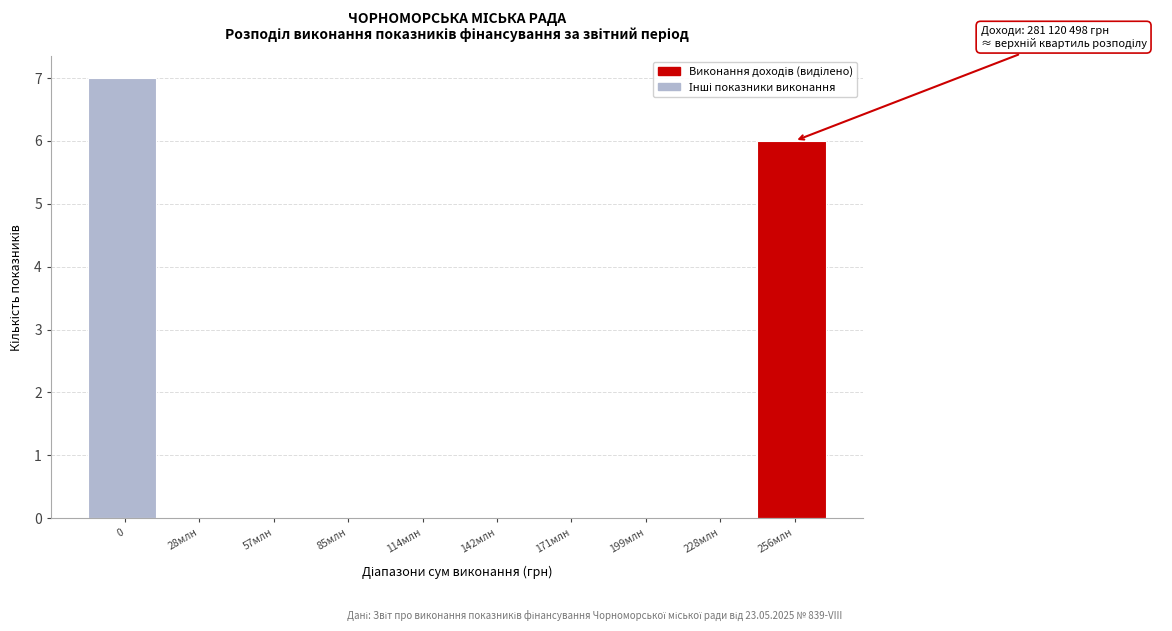

Reading right to left, extract all data points from this chart.

256млн=6	228млн=0	199млн=0	171млн=0	142млн=0	114млн=0	85млн=0	57млн=0	28млн=0	0=7